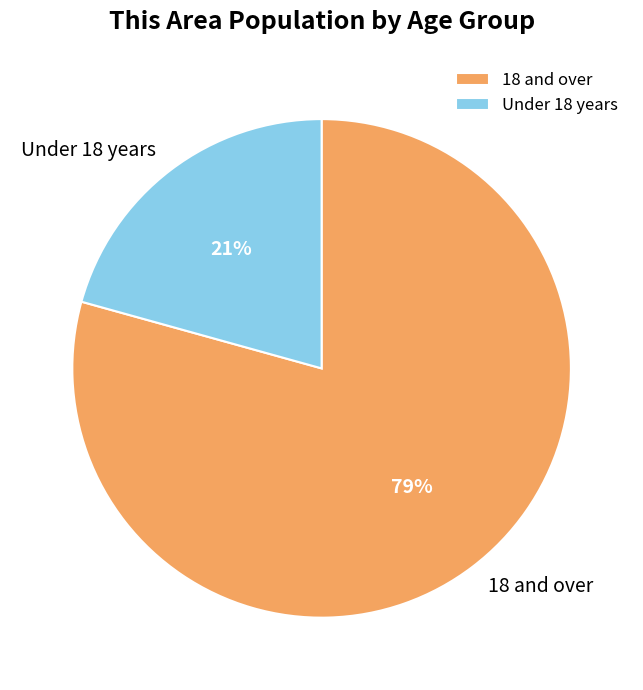

How many segments does this pie chart have?

2